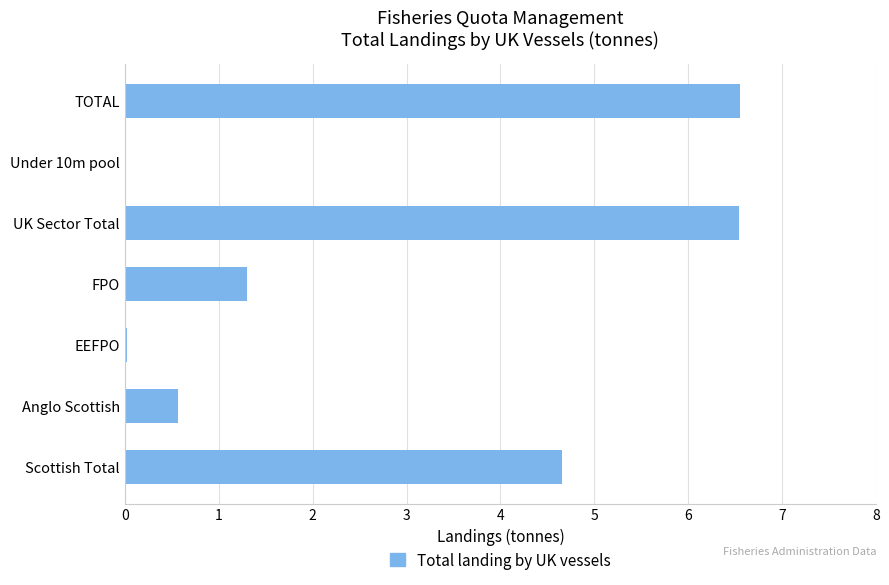

Which has a higher value, Scottish Total or EEFPO?

Scottish Total